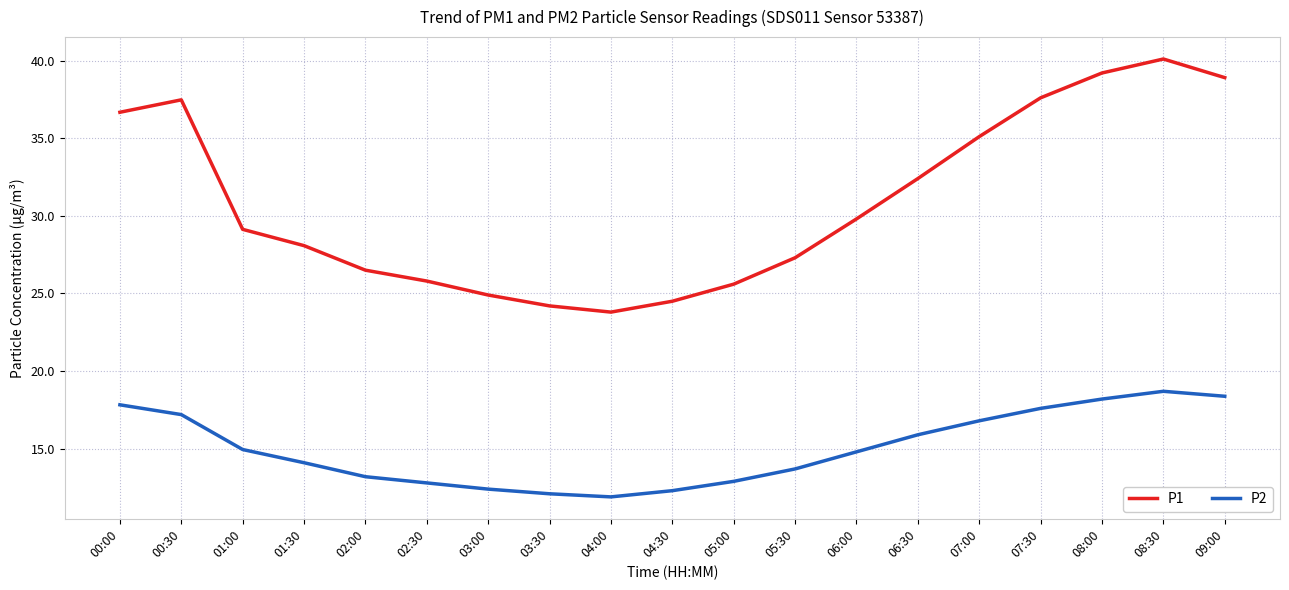

Does the chart display data point markers on the line(s)?

No